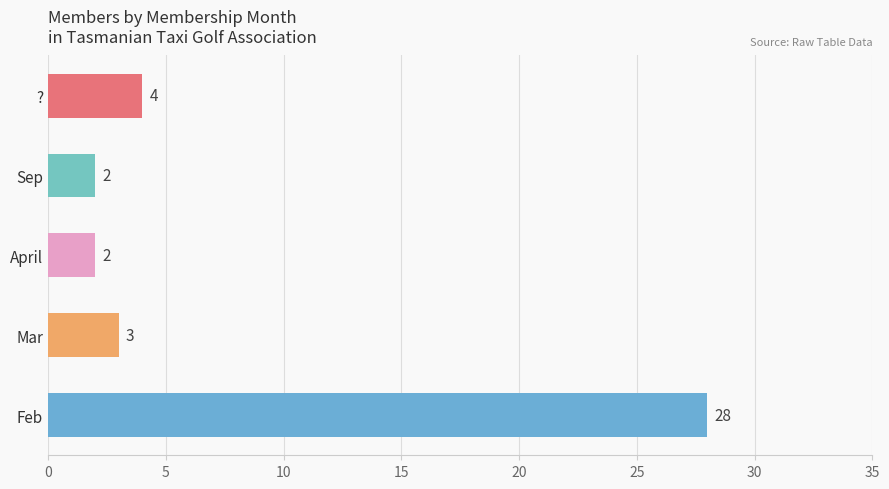

What is the smallest value displayed?

2